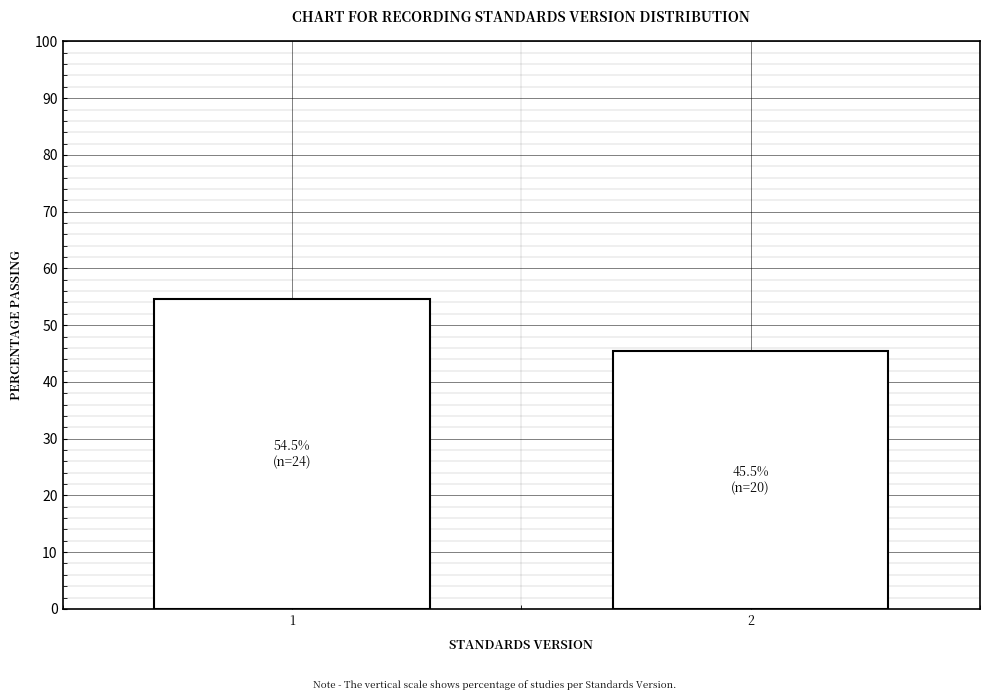

Reading left to right, extract all data points from this chart.

54.5	45.5